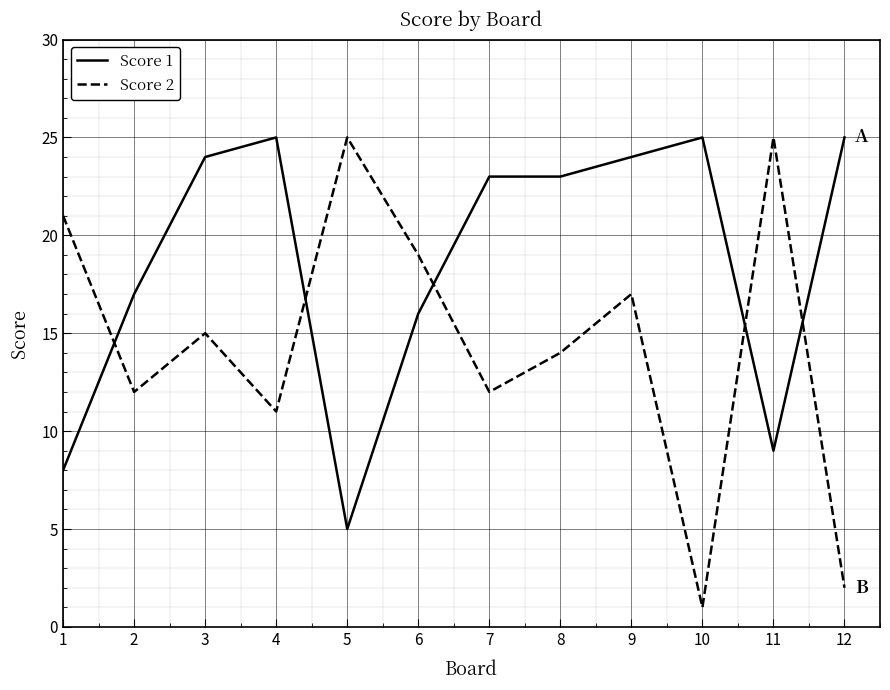

At which category is the sum across all series the highest?

9